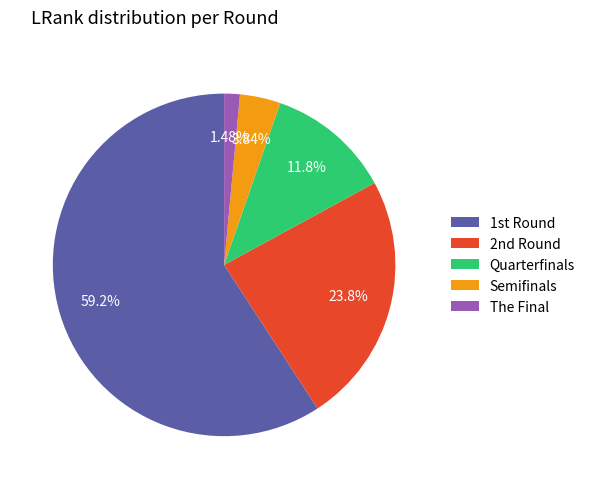

Is it true that Quarterfinals is 18% of the pie?

False